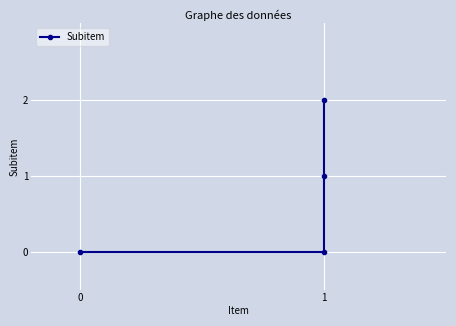

The chart shows a value of 1 at 0. True or false?

False